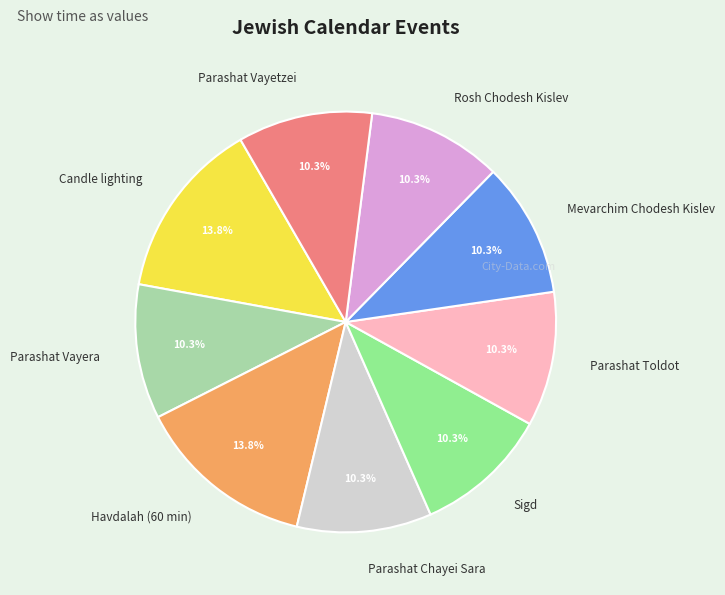

To the nearest percent, what percentage of the pie is Sigd?

10%